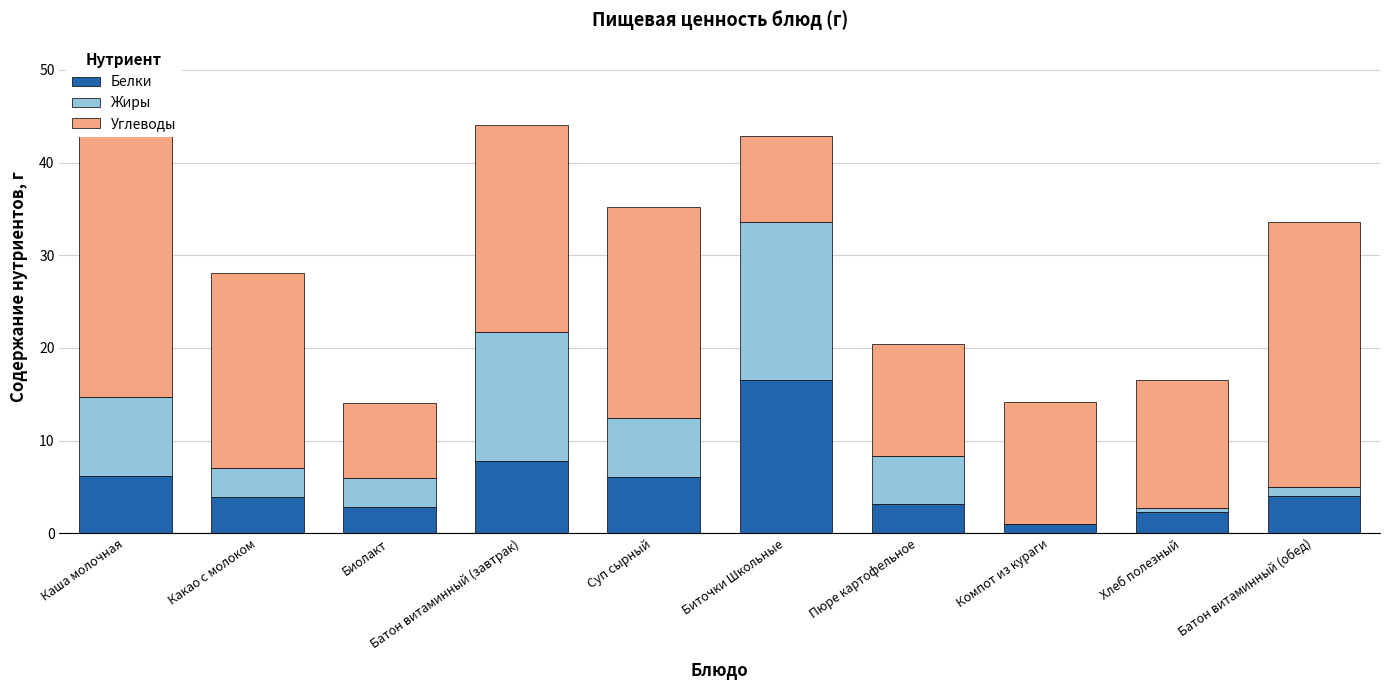

Where does the Углеводы series first go above 21?

Каша молочная